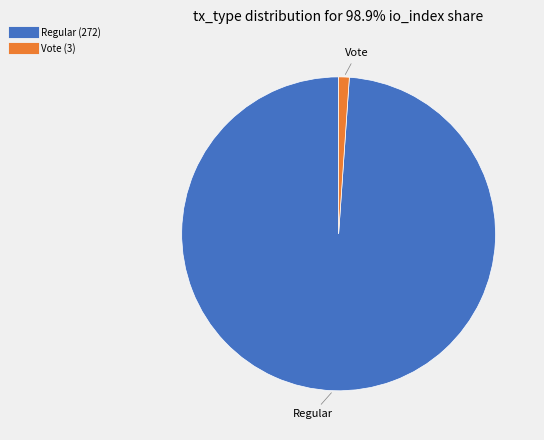

Which has a higher value, Vote or Regular?

Regular